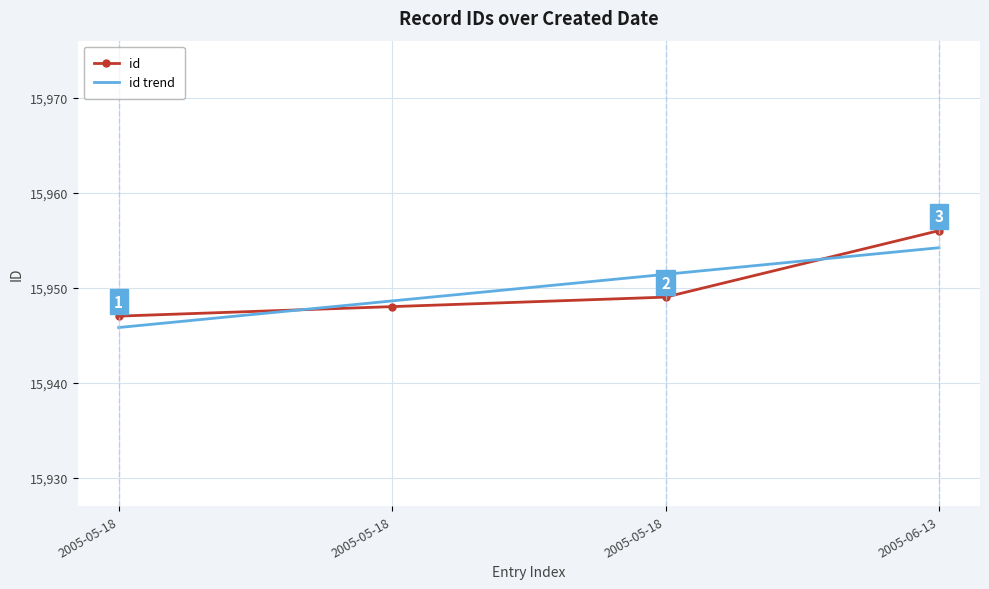

What is the approximate value of id at 2005-06-13?

15956.0